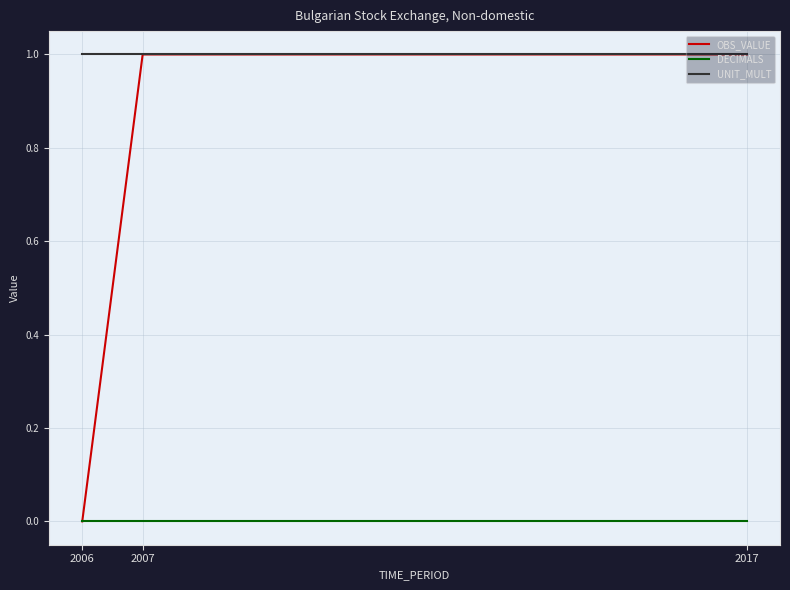

How many lines are shown in the chart?

3